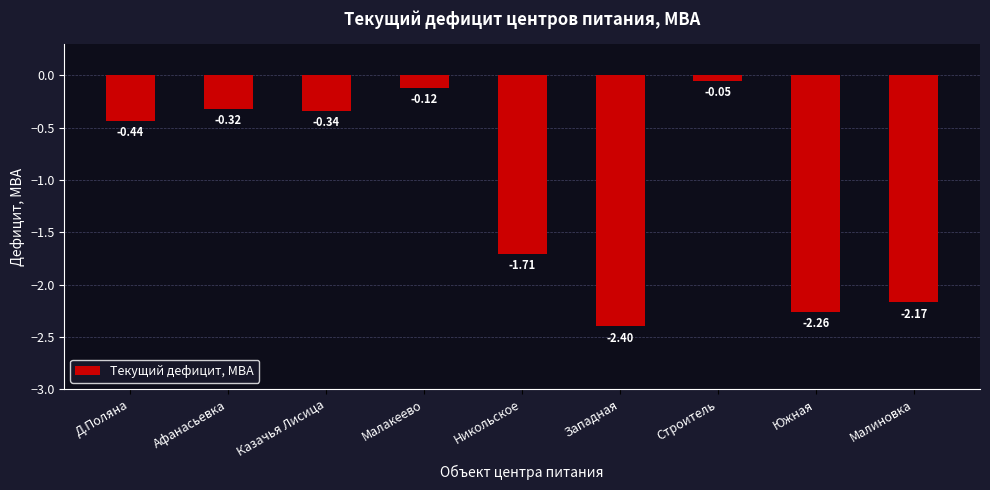

Which category has the highest value across all series?

Строитель